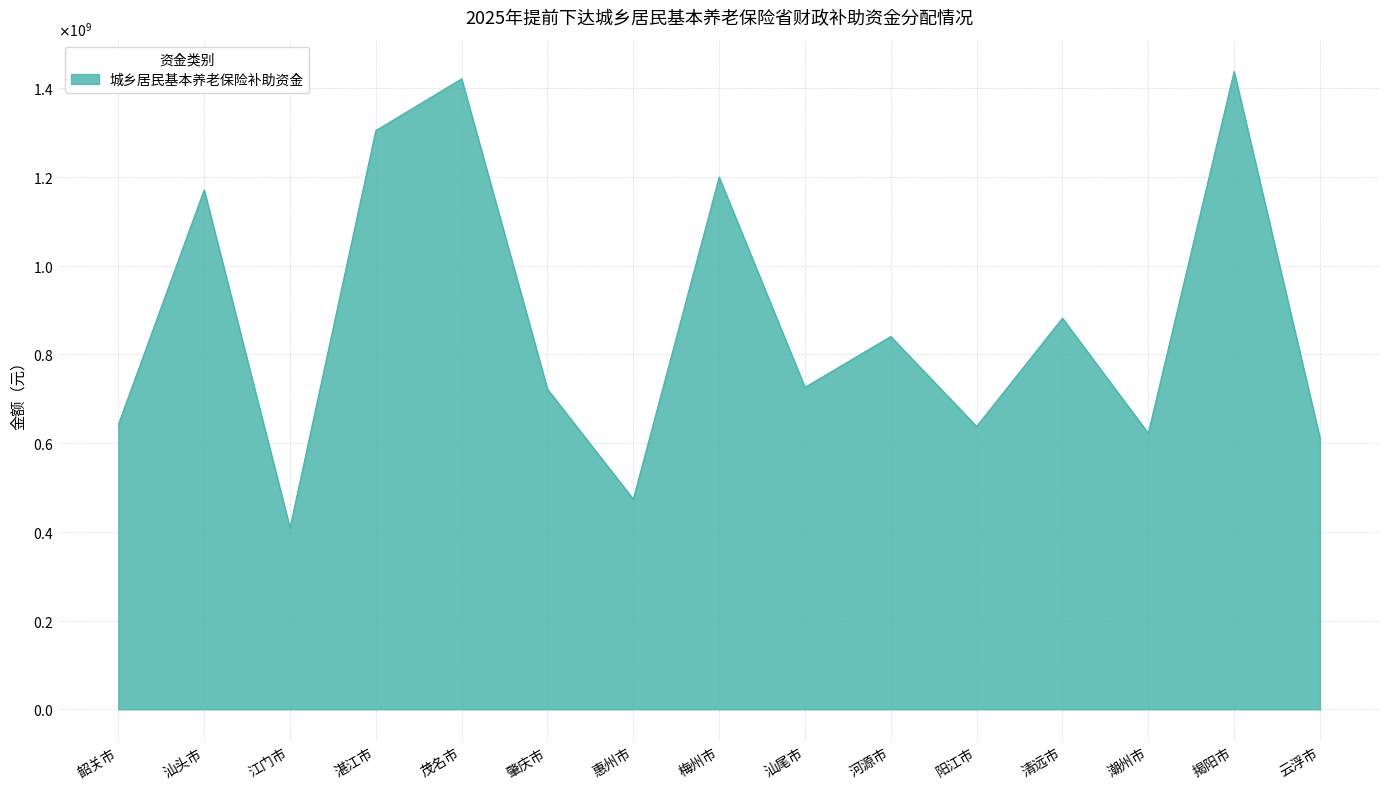

Does the chart have visible grid lines?

Yes